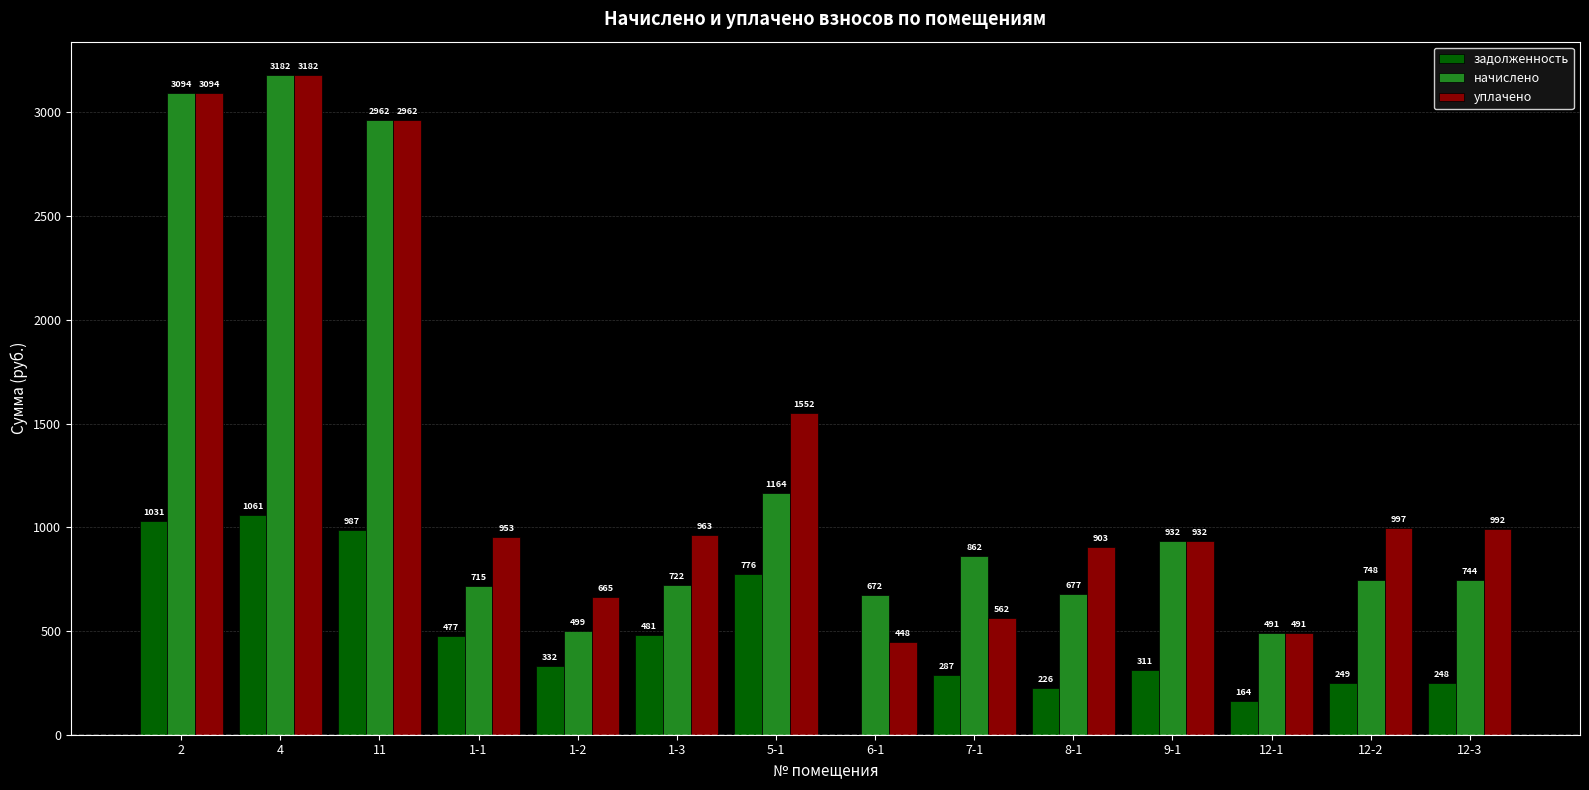

What are all the series names shown in the legend?

задолженность, начислено, уплачено